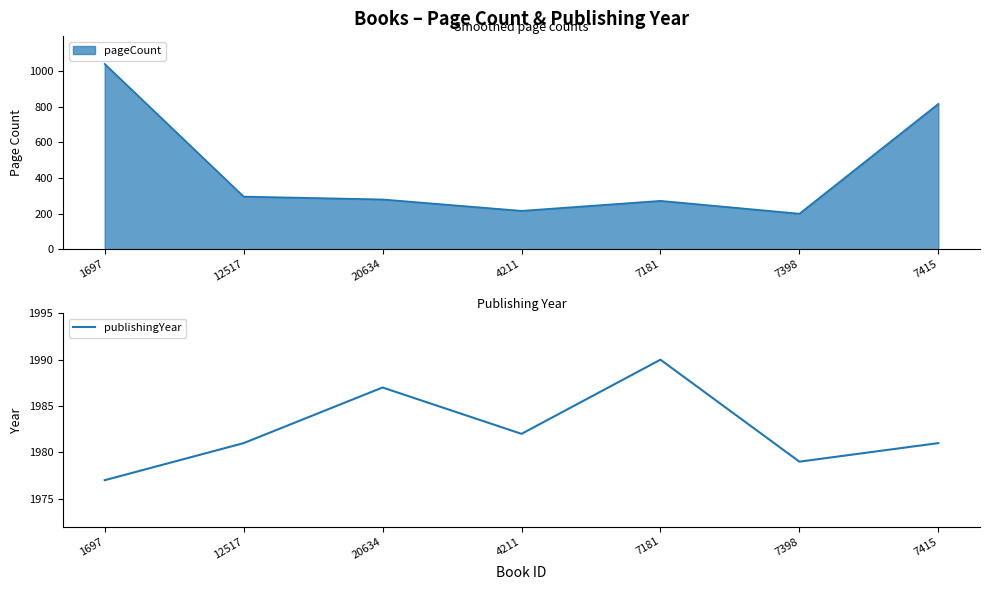

Read the value at 7398, to the nearest 5.

1980